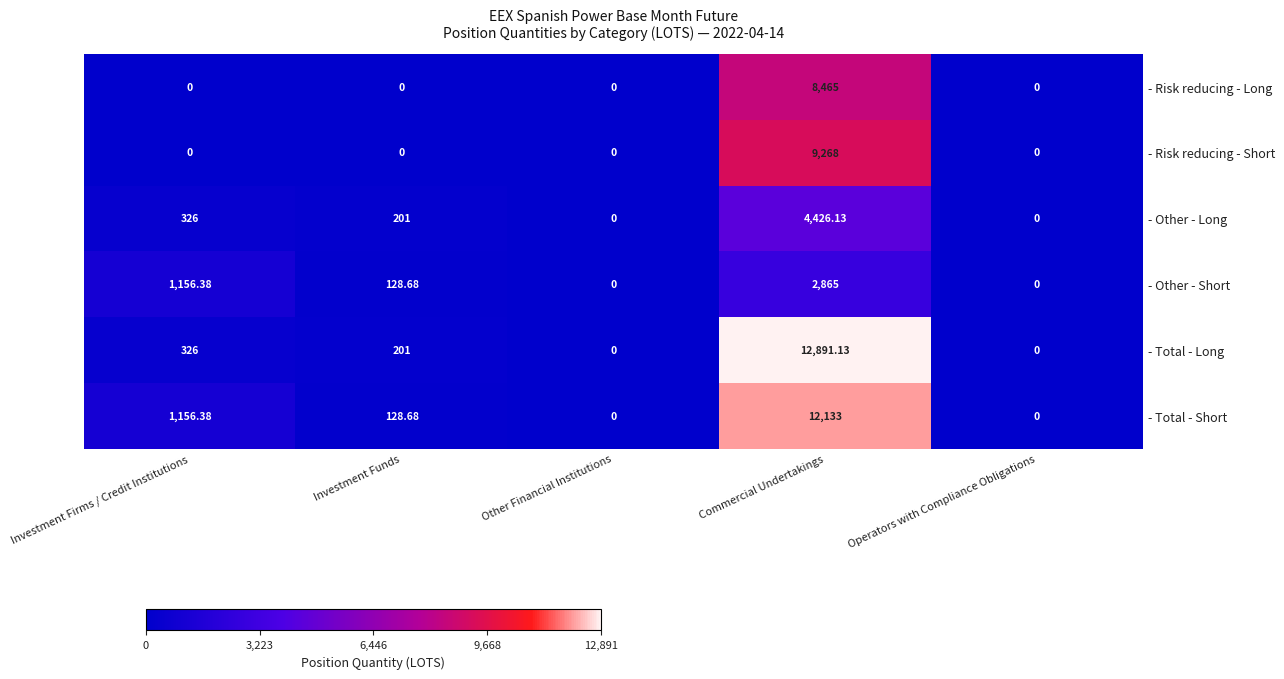

Which series has the largest range (max minus min)?

- Total - Long